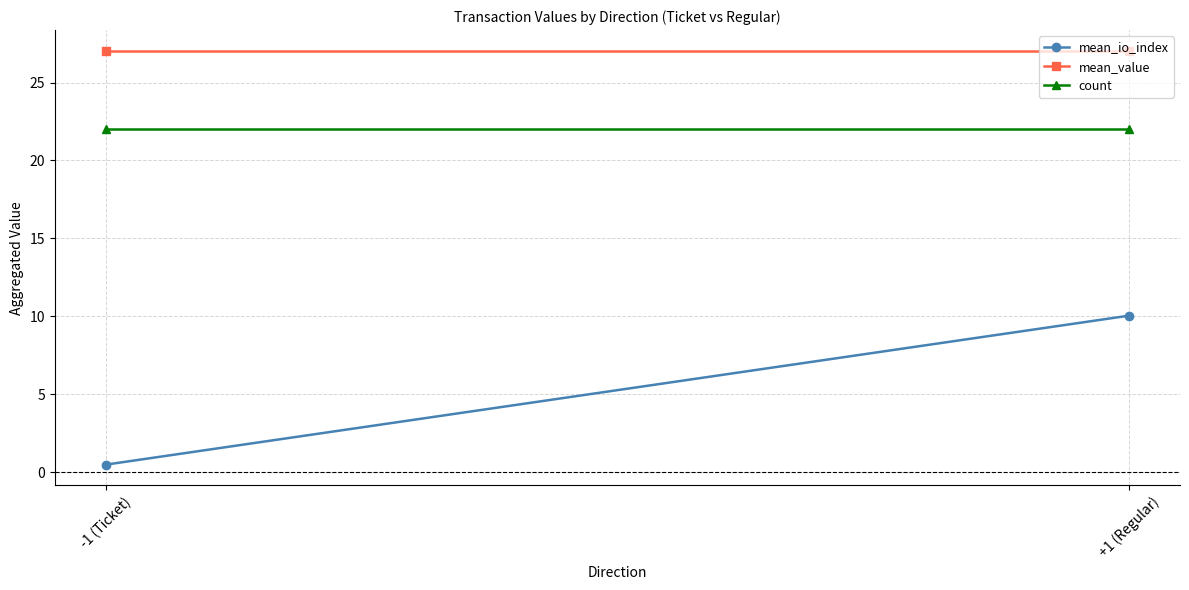

Reading left to right, list all the values displayed in this chart.

mean_io_index: 0.5	10.1
mean_value: 27.0	27.0
count: 22.0	22.0